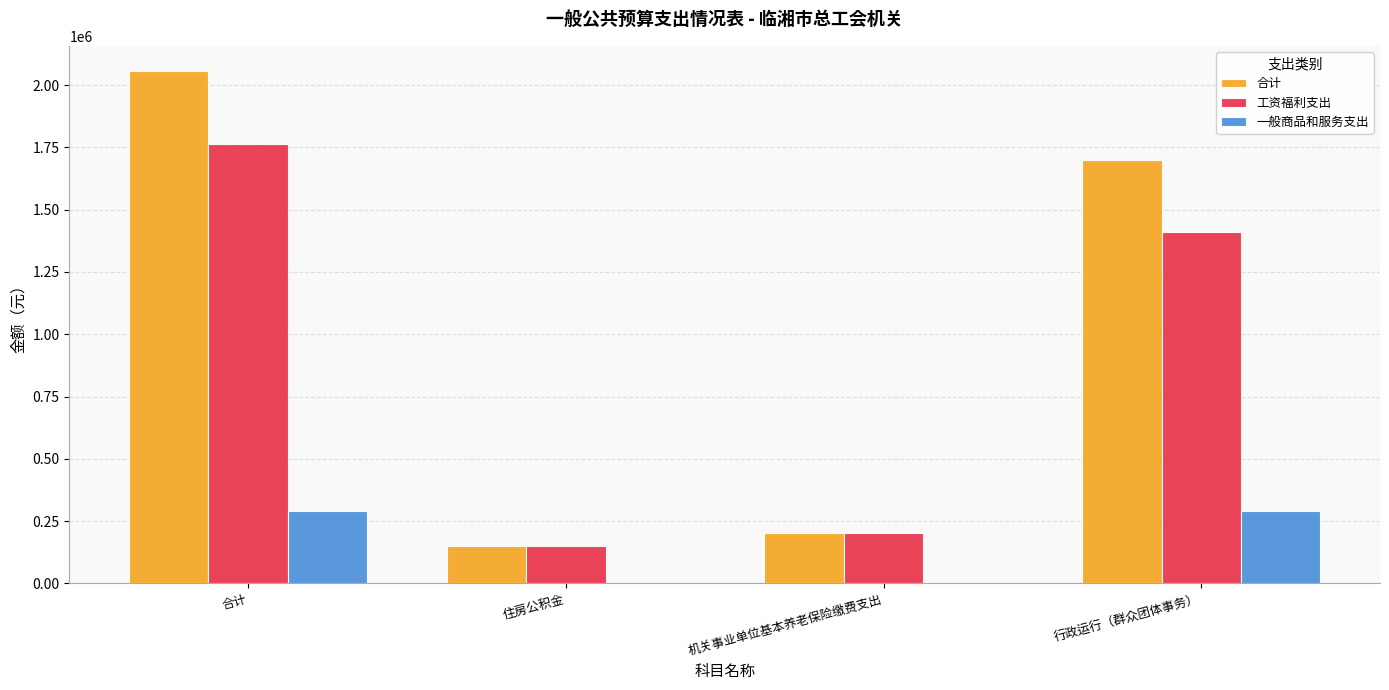

What is the sum of the 工资福利支出 values at 合计 and 行政运行（群众团体事务）?

3175258.4